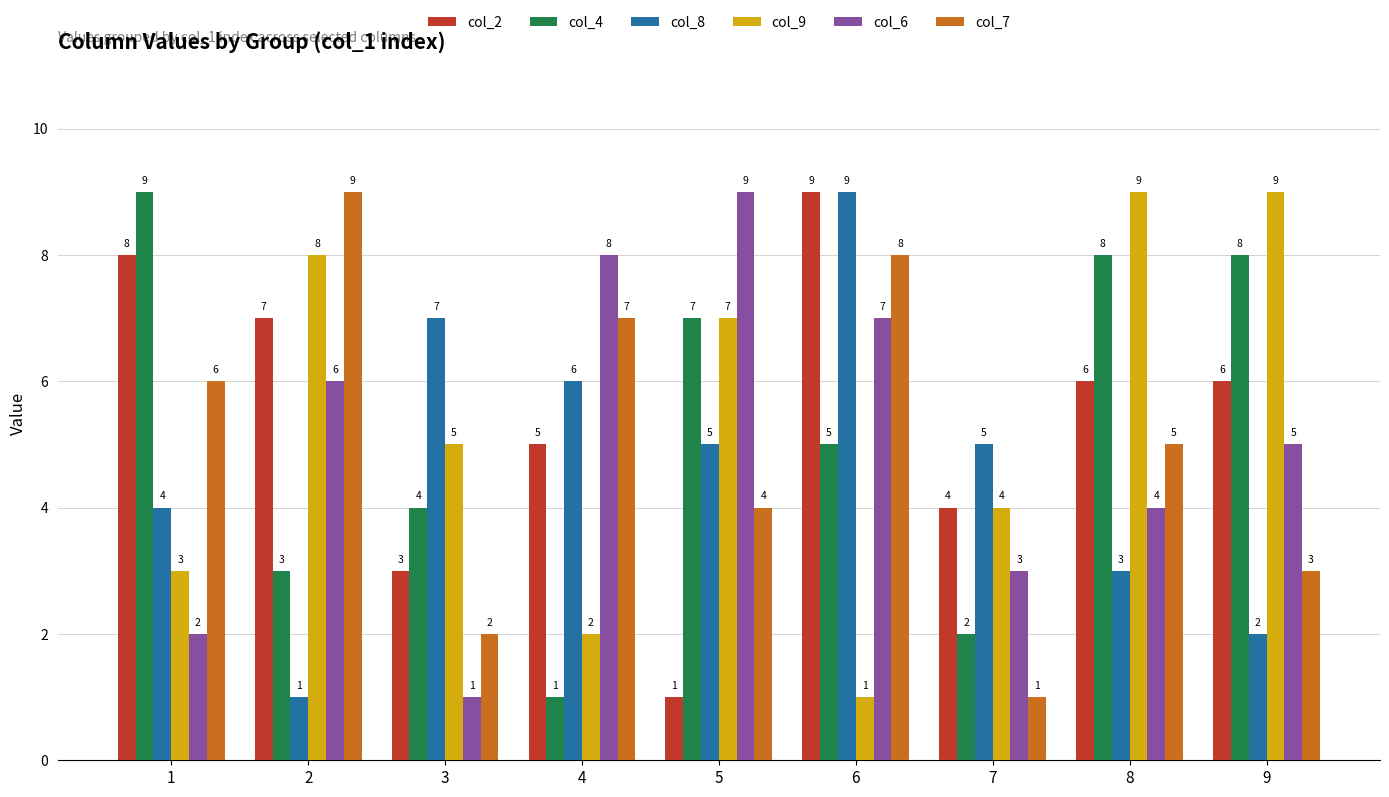

What is the difference between the second highest and second lowest values in the col_9 series?

7